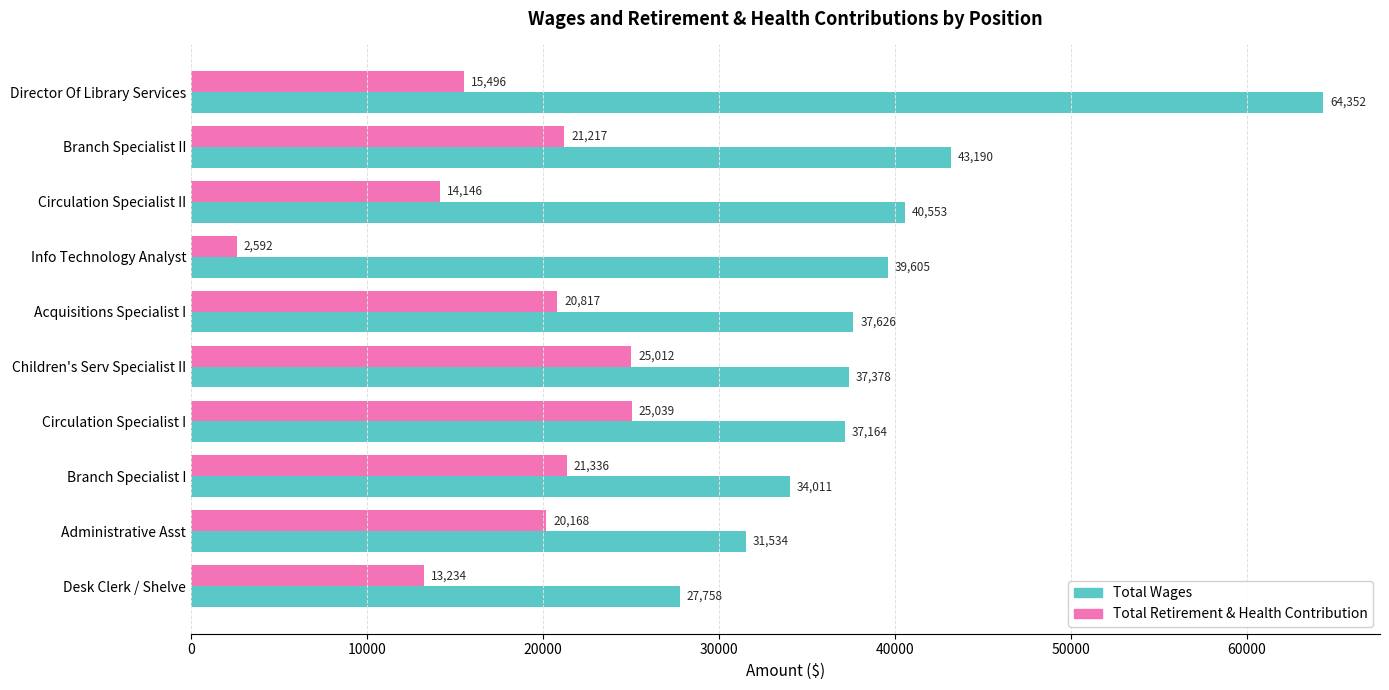

Which series has the widest spread of values?

Total Wages